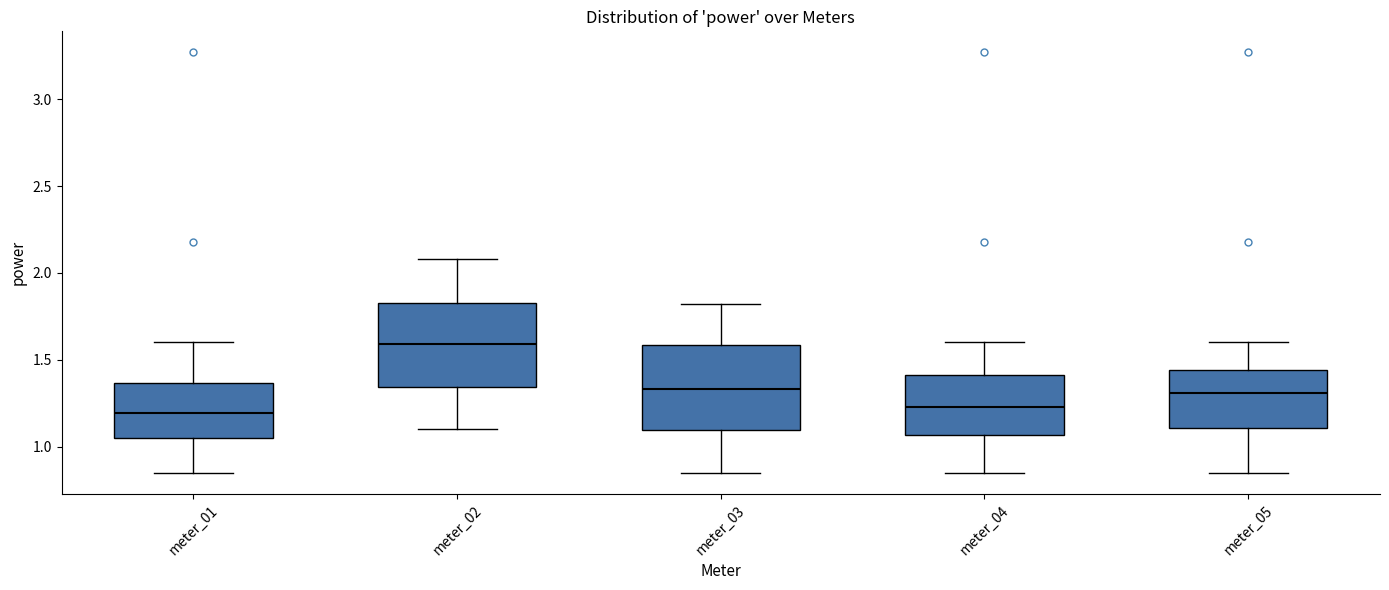

Which box has the highest median line?

meter_02